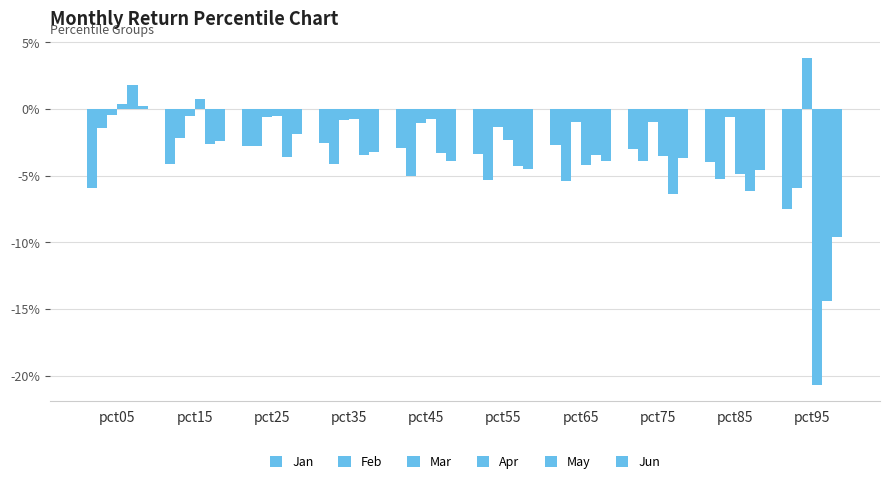

Are the bars horizontal?

No